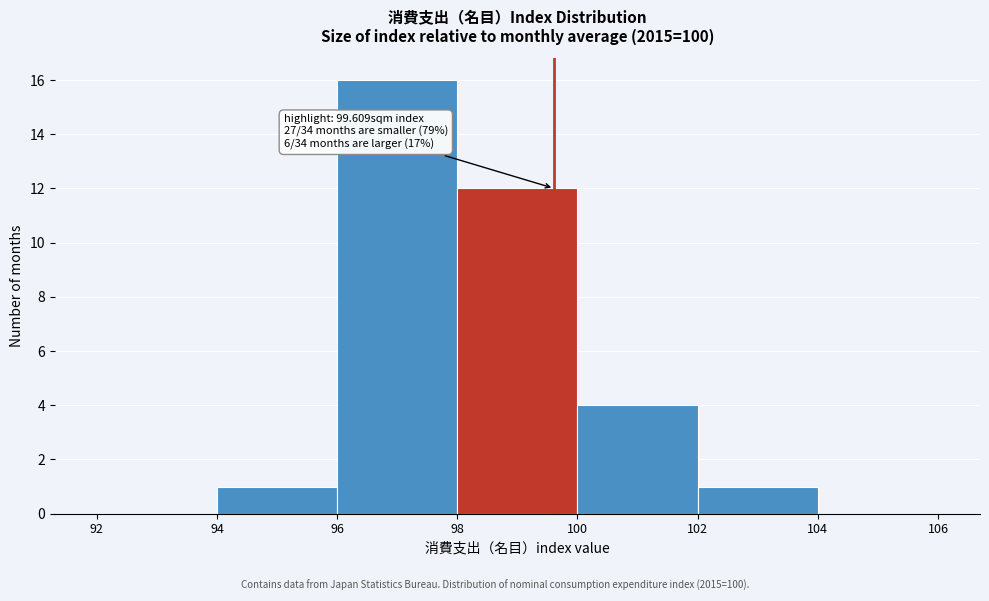

Which range on the x-axis has the tallest bar?

96 to 98